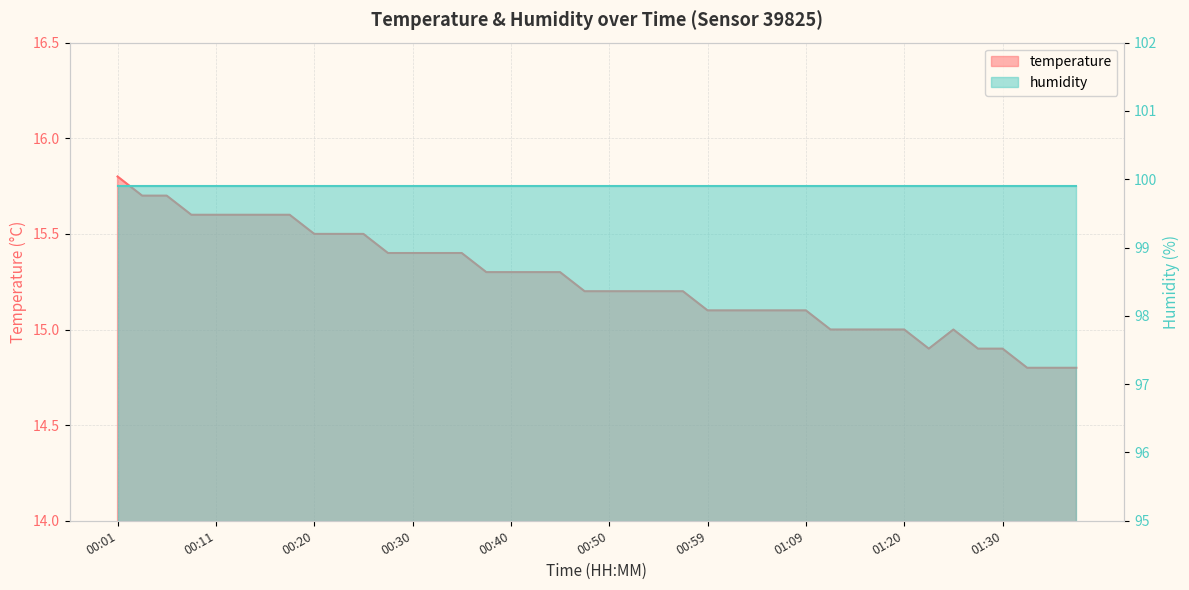

Reading left to right, what are all the values shown in this chart?

15.8	15.7	15.7	15.6	15.6	15.6	15.6	15.6	15.5	15.5	15.5	15.4	15.4	15.4	15.4	15.3	15.3	15.3	15.3	15.2	15.2	15.2	15.2	15.2	15.1	15.1	15.1	15.1	15.1	15.0	15.0	15.0	15.0	14.9	15.0	14.9	14.9	14.8	14.8	14.8